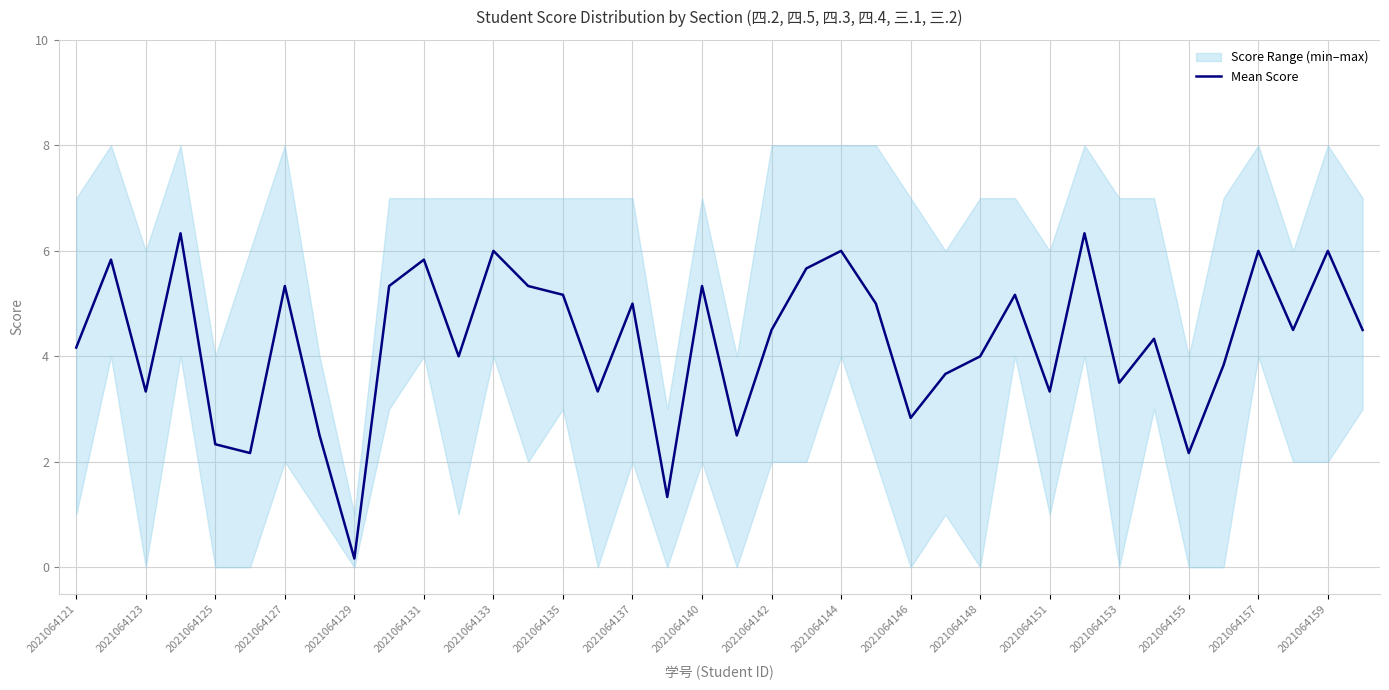

The Mean Score series shows 3.5 at 2021064133. True or false?

False